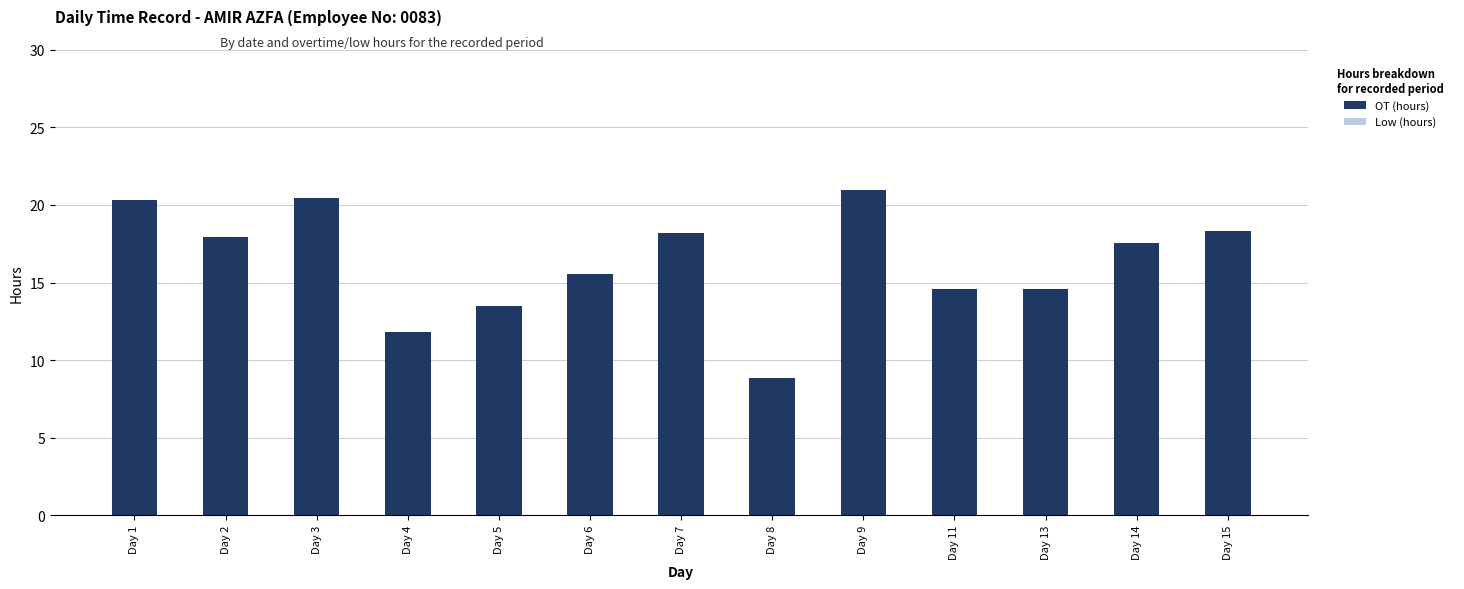

What is the difference between the second highest and minimum values?

11.6